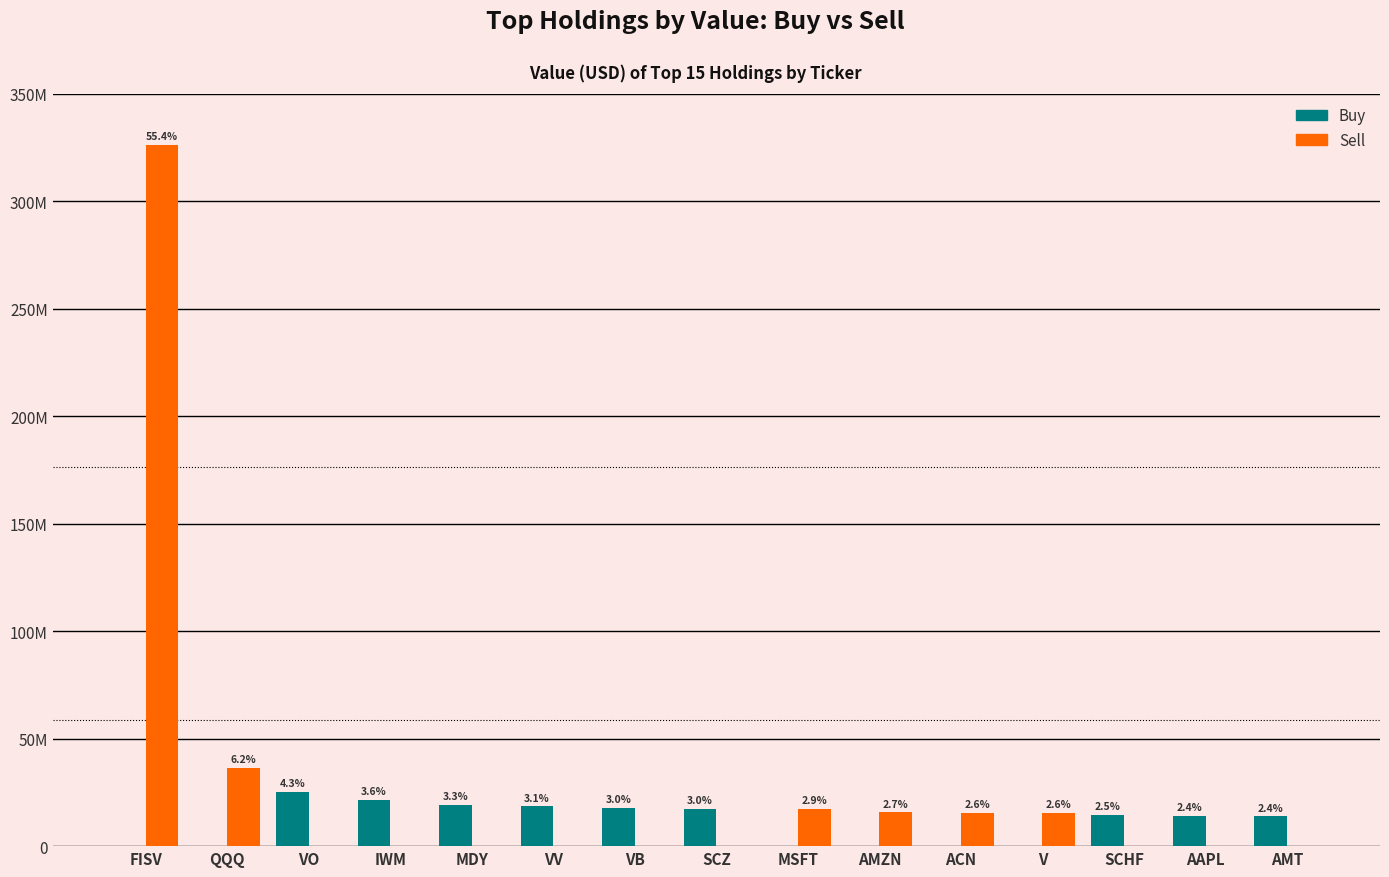

What are all the series names shown in the legend?

Buy, Sell